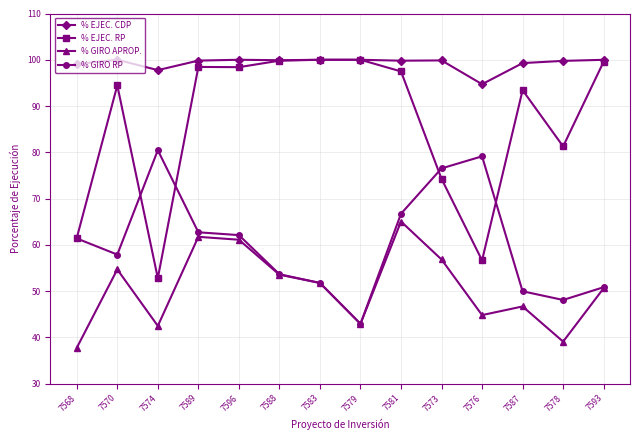

Reading right to left, transcribe all the data shown in this chart.

% EJEC. CDP: 1.0	1.0	1.0	0.9	1.0	1.0	1.0	1.0	1.0	1.0	1.0	1.0	1.0	1.0
% EJEC. RP: 1.0	0.8	0.9	0.6	0.7	1.0	1.0	1.0	1.0	1.0	1.0	0.5	0.9	0.6
% GIRO APROP.: 0.5	0.4	0.5	0.4	0.6	0.7	0.4	0.5	0.5	0.6	0.6	0.4	0.5	0.4
% GIRO RP: 0.5	0.5	0.5	0.8	0.8	0.7	0.4	0.5	0.5	0.6	0.6	0.8	0.6	0.6